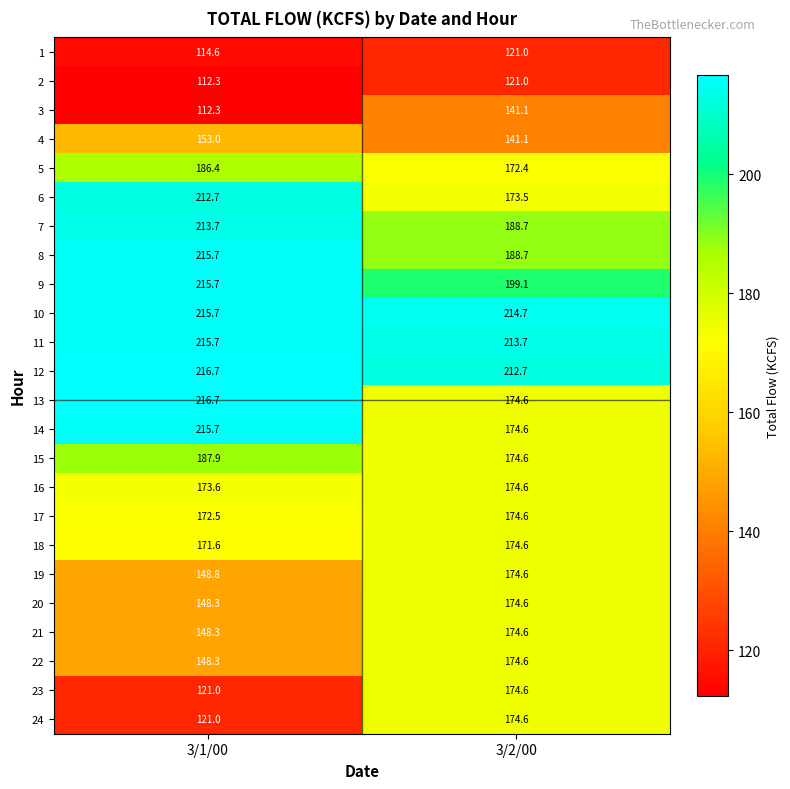

What is the total value across all series at 3/1/00?

4158.2